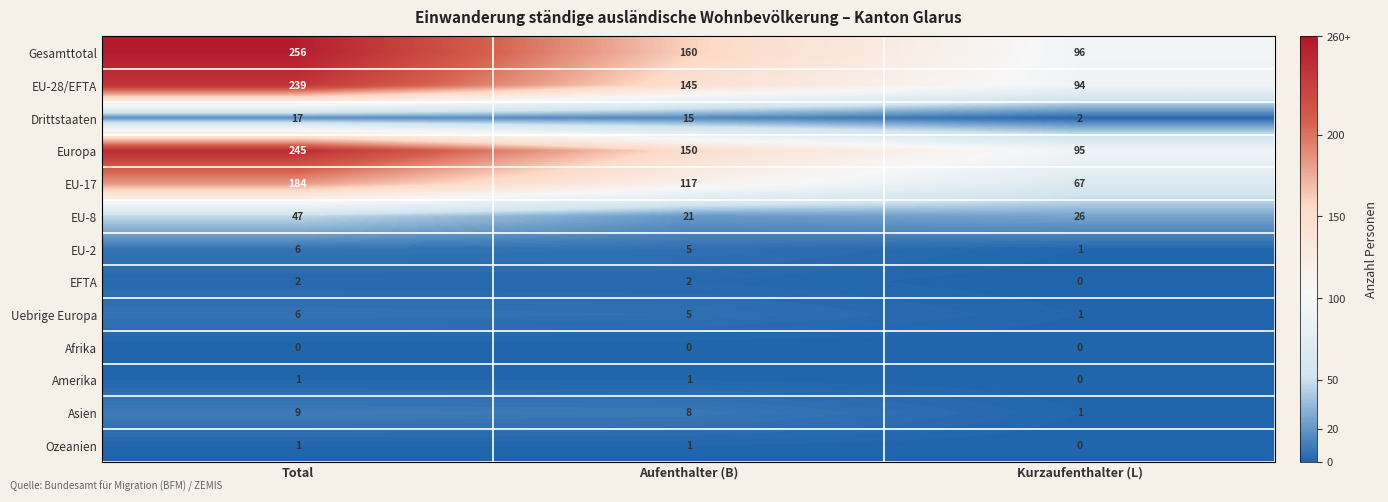

What is the sum of the EU-17 values at Kurzaufenthalter (L) and Total?

251